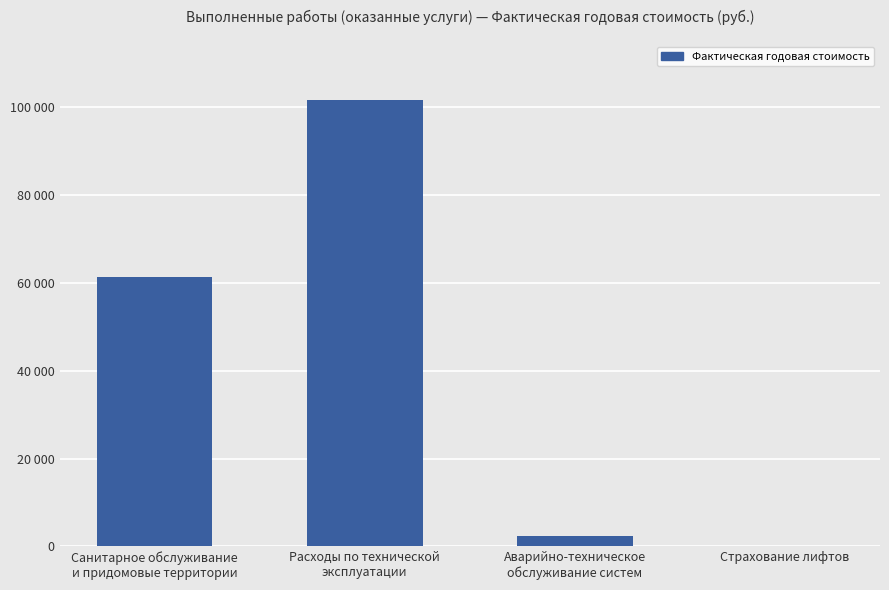

Are the bars horizontal?

No